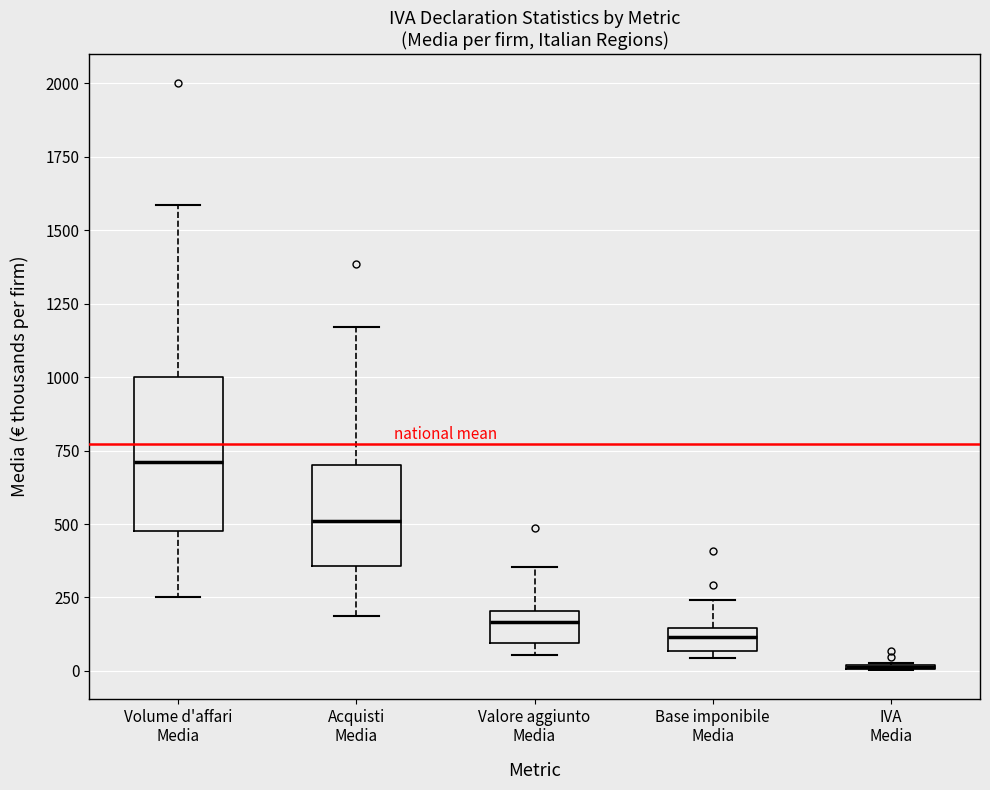

Where does the upper whisker of the box for Volume d'affari Media end on the y-axis? The values are not printed on the chart, so give them approximately, as read against the axis.

1600